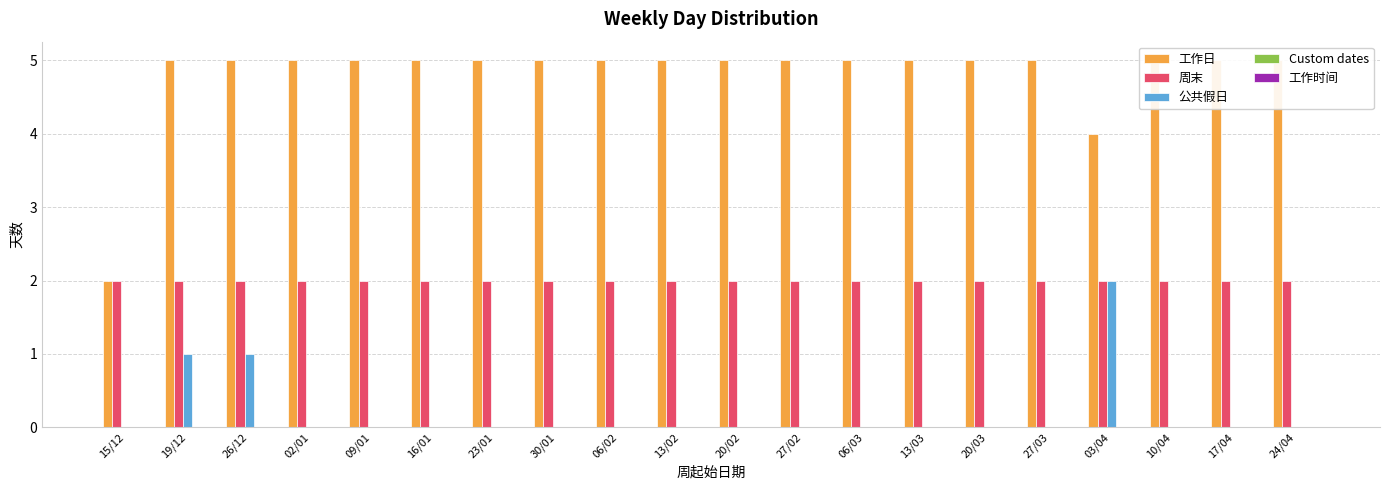

Which series has the widest spread of values?

工作日